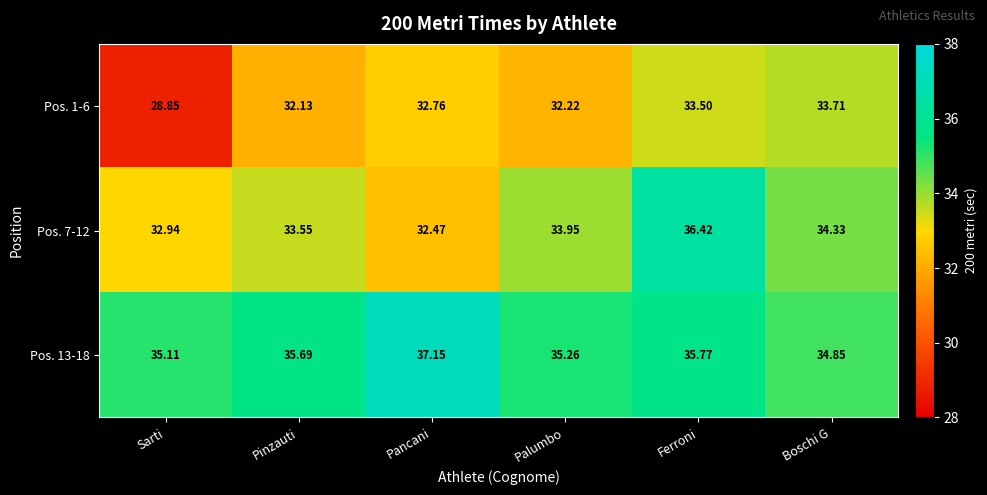

At which category is the sum across all series the highest?

Ferroni